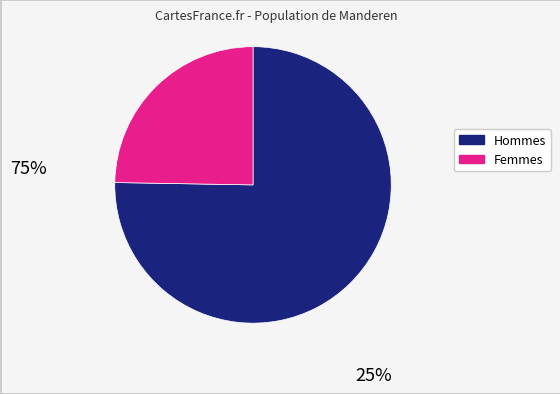

Is there a majority slice in this chart?

Yes